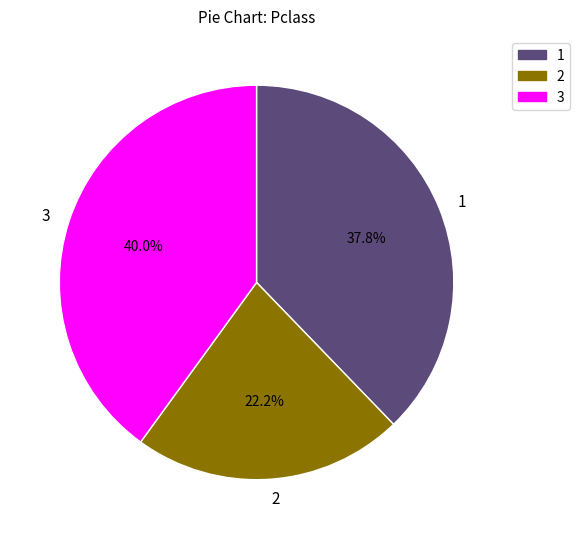

Which slice is the smallest?

2